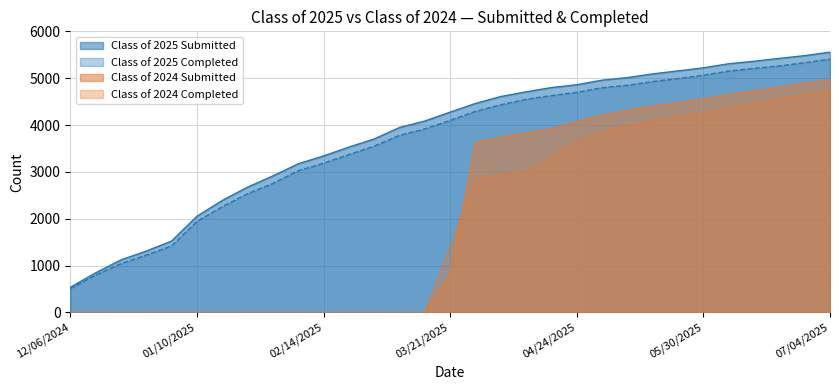

True or false: Class of 2025 Submitted has more than 0 interior local peaks.

False